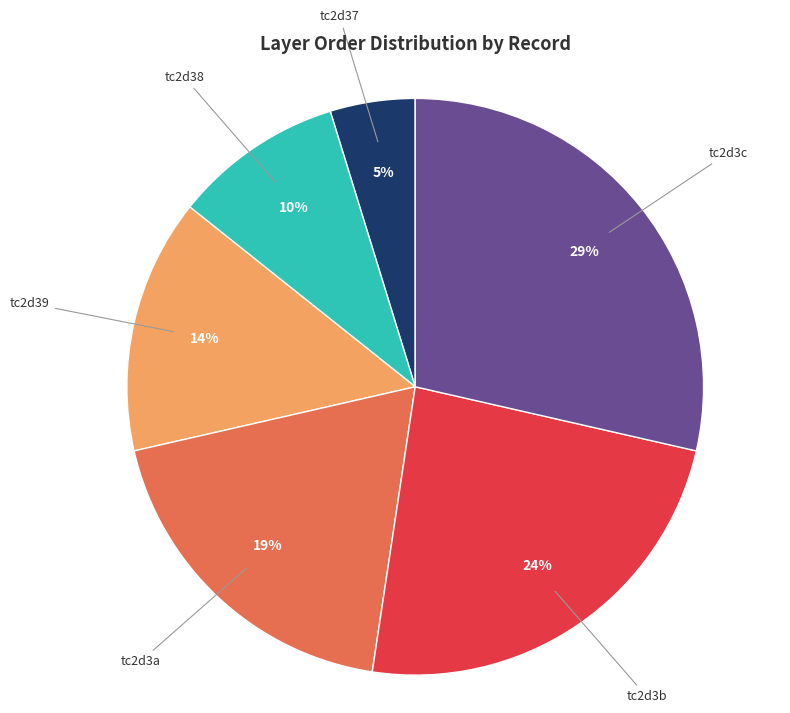

To the nearest percent, what percentage of the pie is tc2d37?

5%